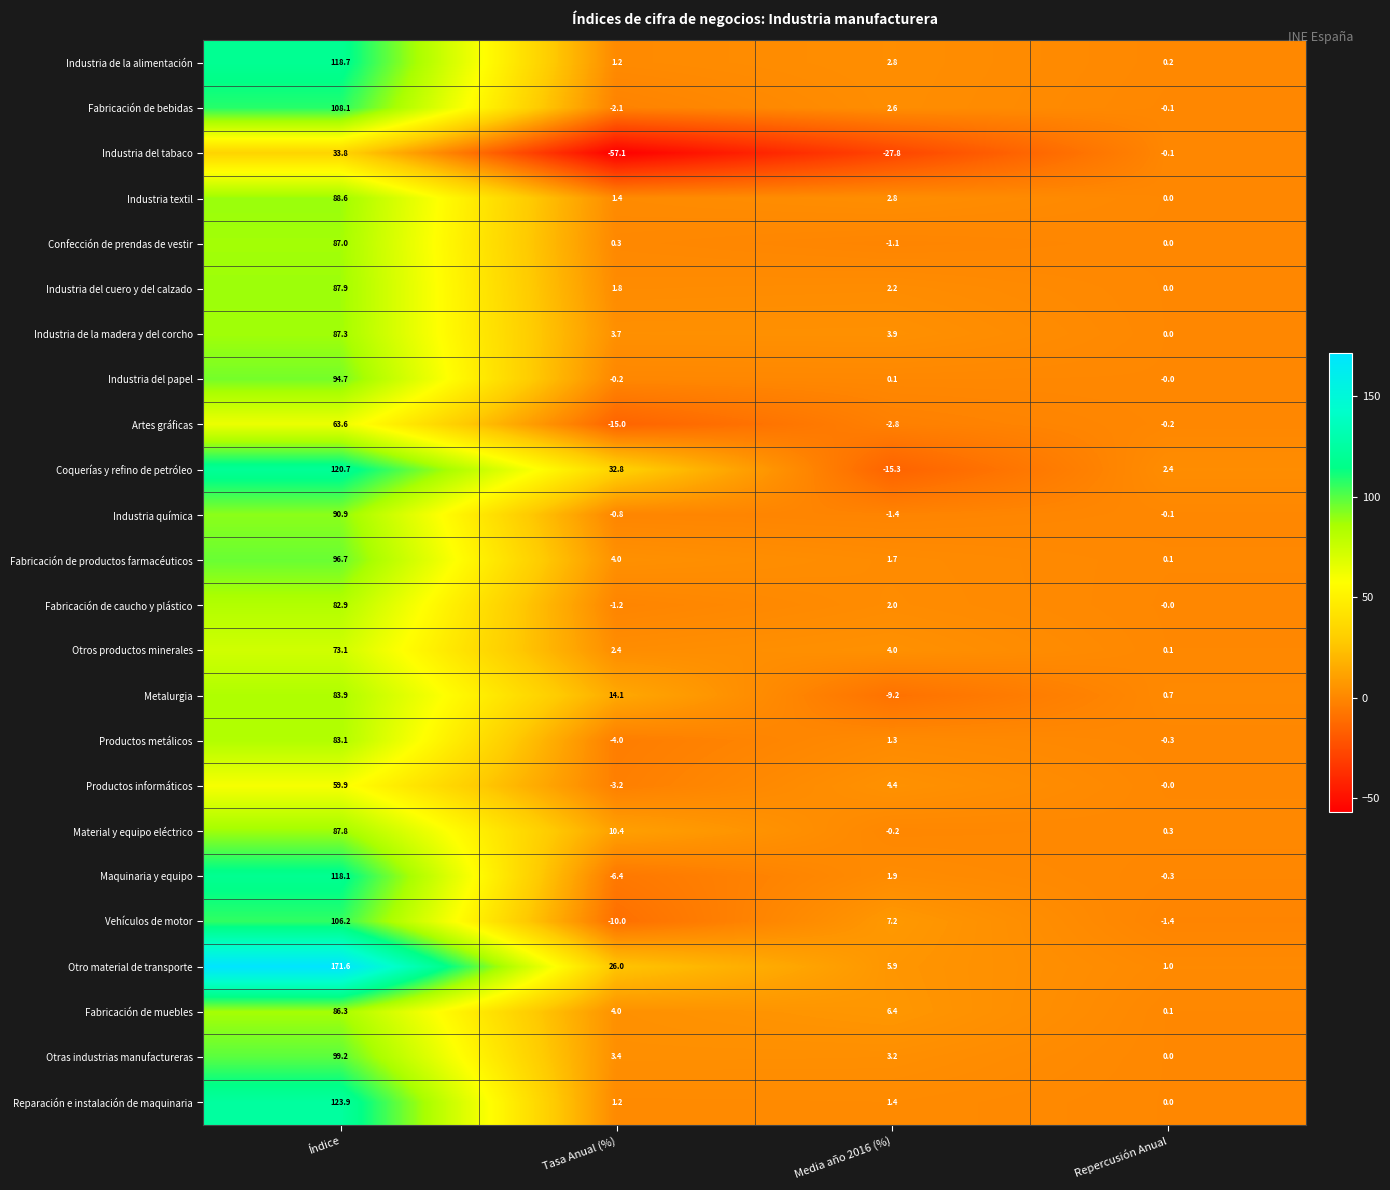

What is the difference between the Maquinaria y equipo values at Media año 2016 (%) and Tasa Anual (%)?

8.3